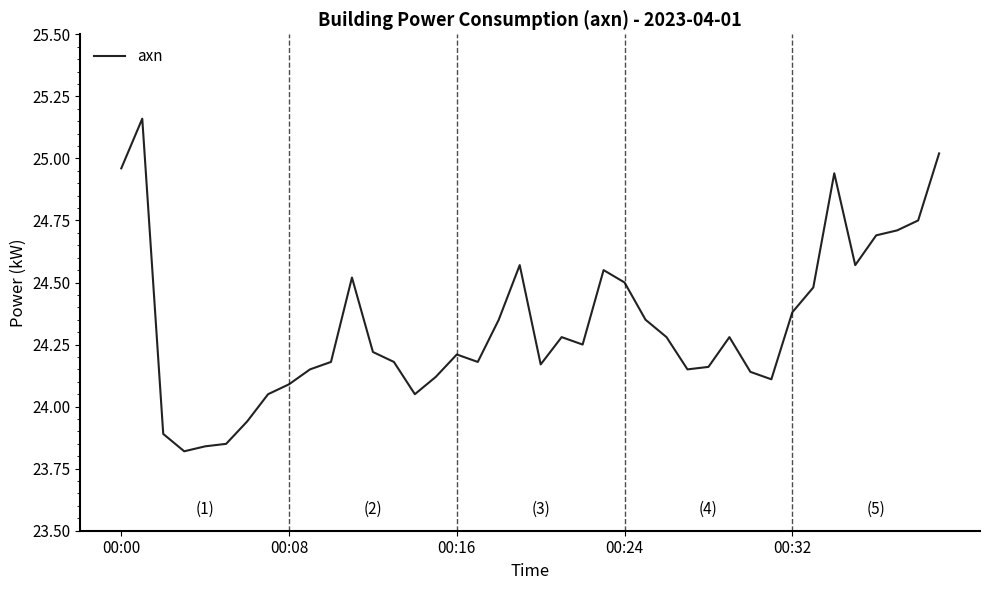

Does the chart display data point markers on the line(s)?

No